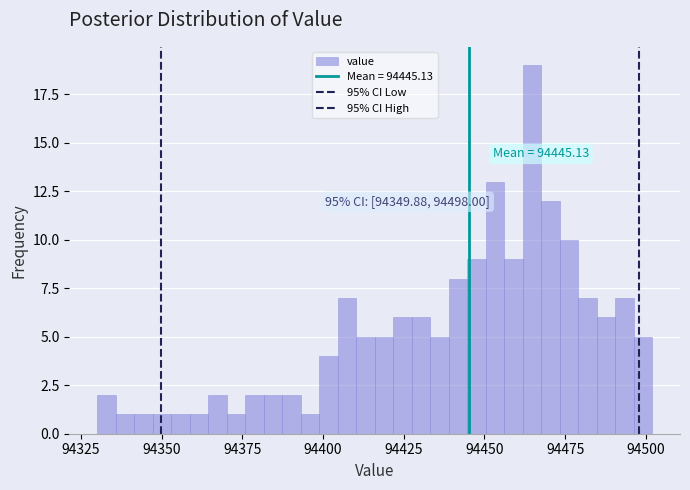

Around what value on the x-axis is the tallest bar? Give the approximate position of its centre, as read against the axis.

94465